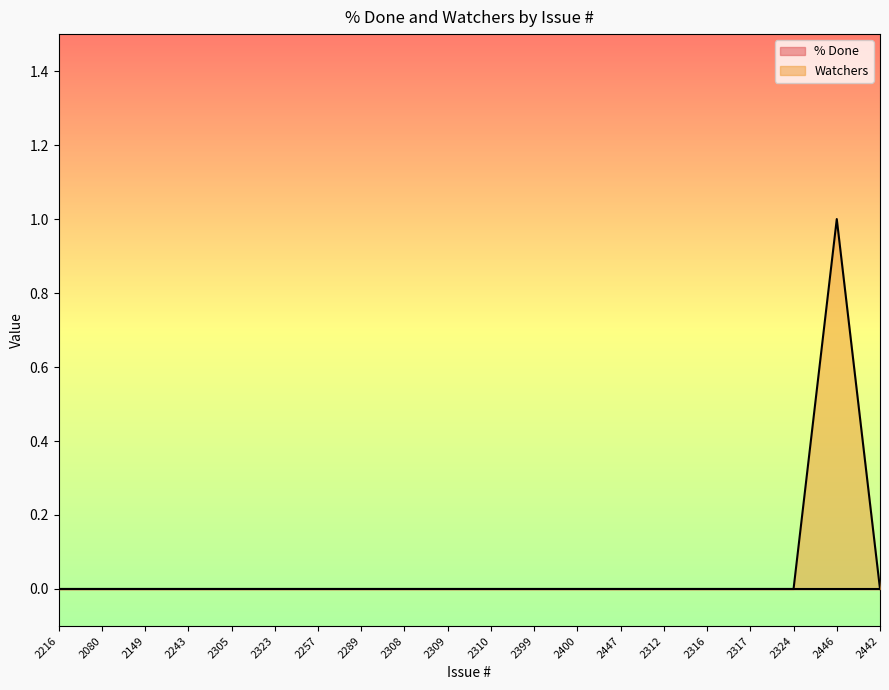

How many lines are shown in the chart?

1